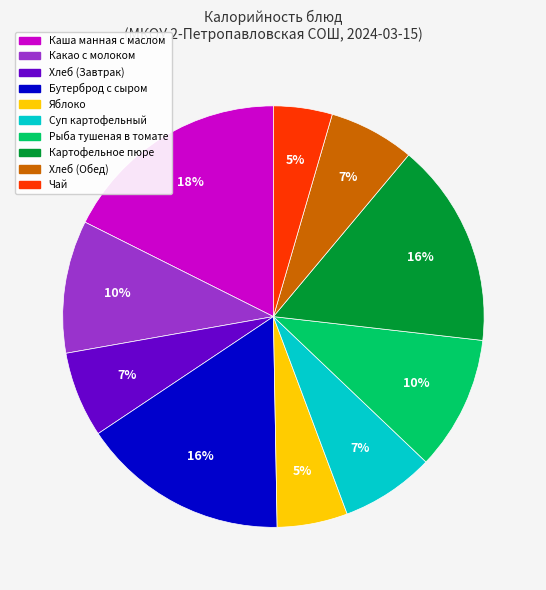

What is the ratio of the value at Какао с молоком to the value at Бутерброд с сыром?

0.6